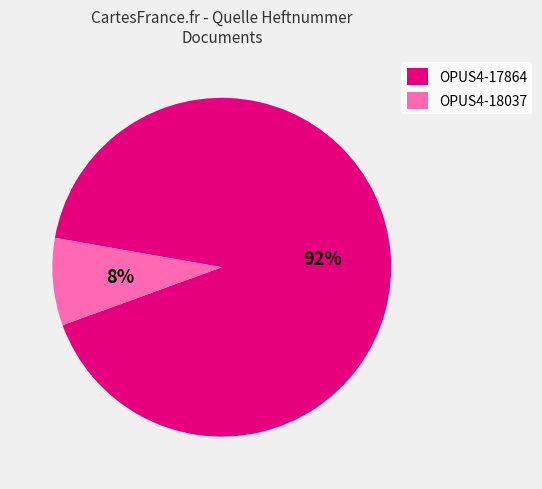

What is the largest slice in the pie chart?

OPUS4-17864